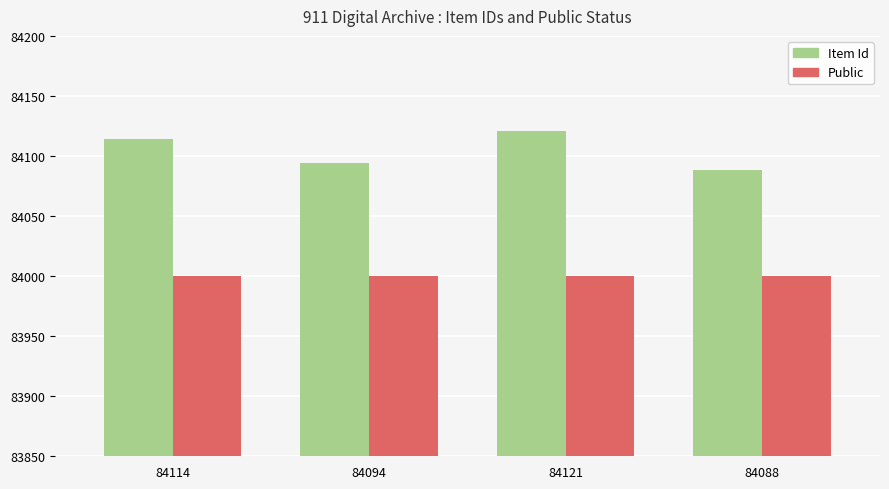

What is the highest value of the Public series?

84000